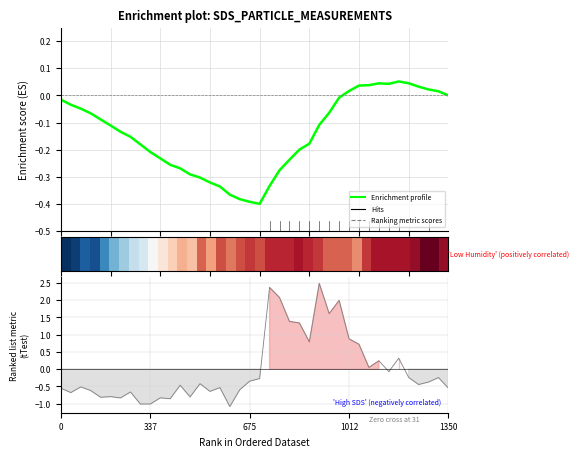

At how many categories does at least one series exceed 0?

40